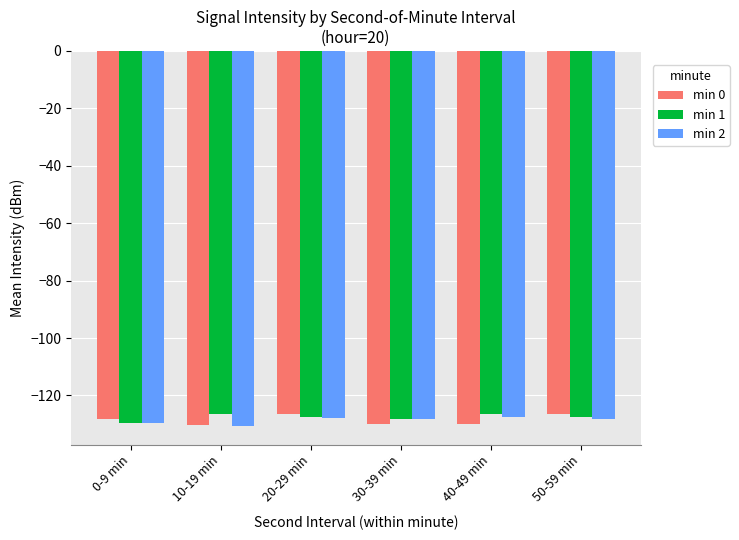

At how many categories does at least one series exceed -130?

6